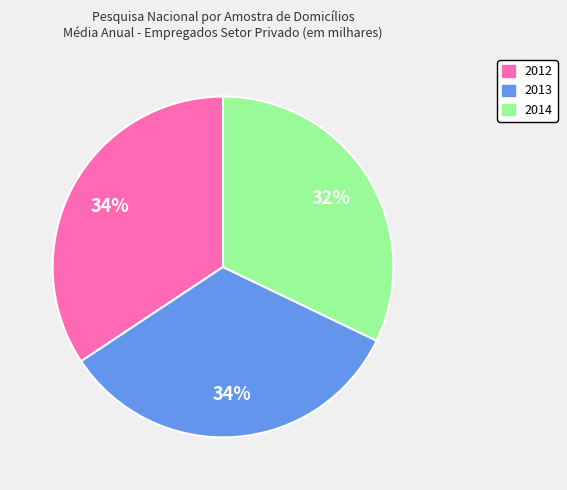

Between 2012 and 2014, which is larger?

2012